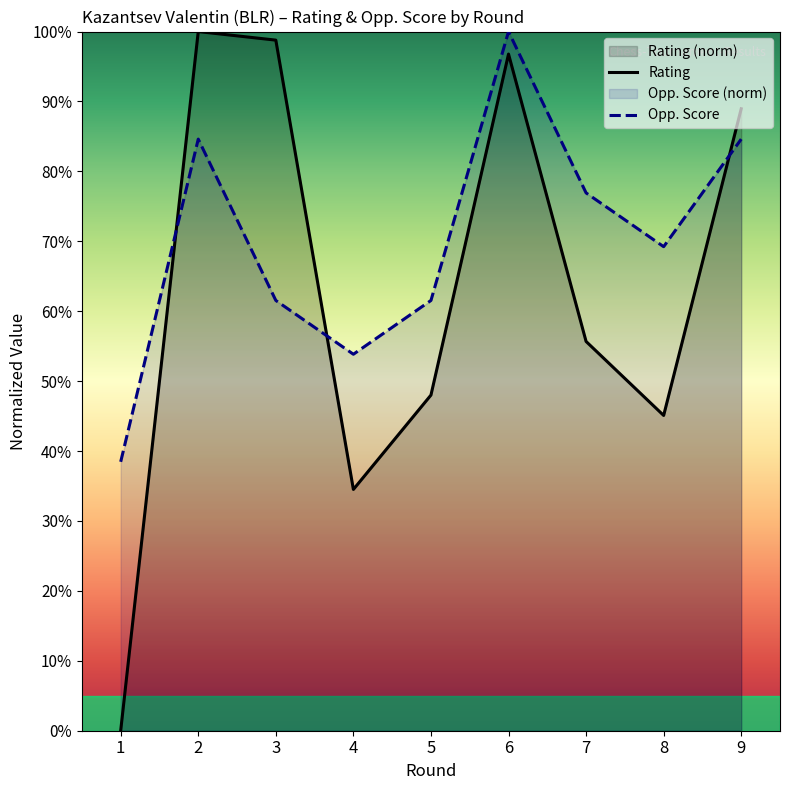

What is the maximum value for Opponent Score?

100.0